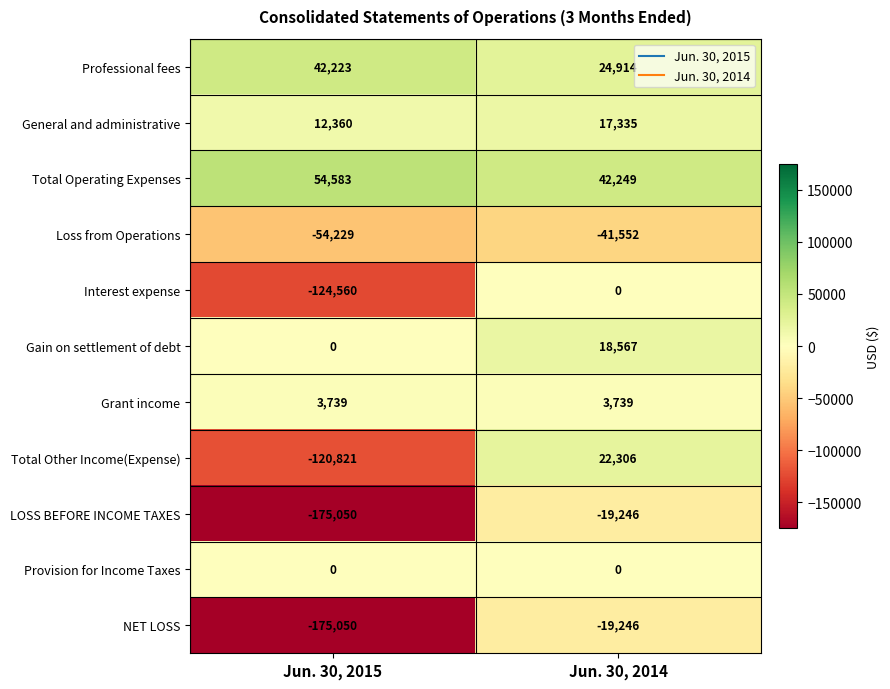

At which category is the sum across all series the highest?

Jun. 30, 2014